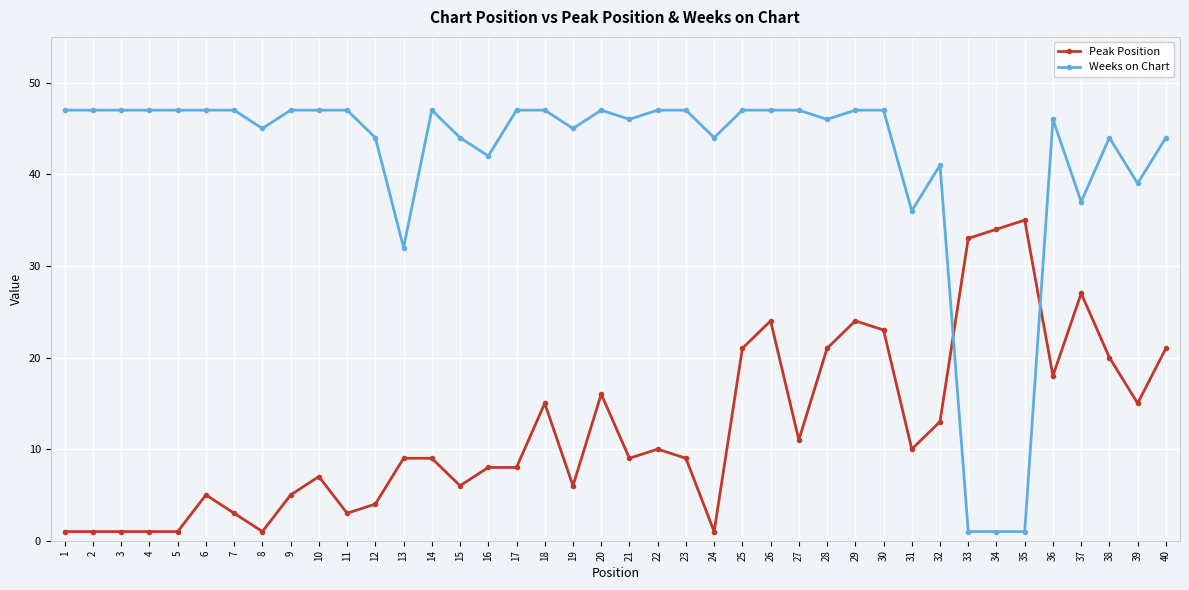

Where is Peak Position nearest to the value 18?

36